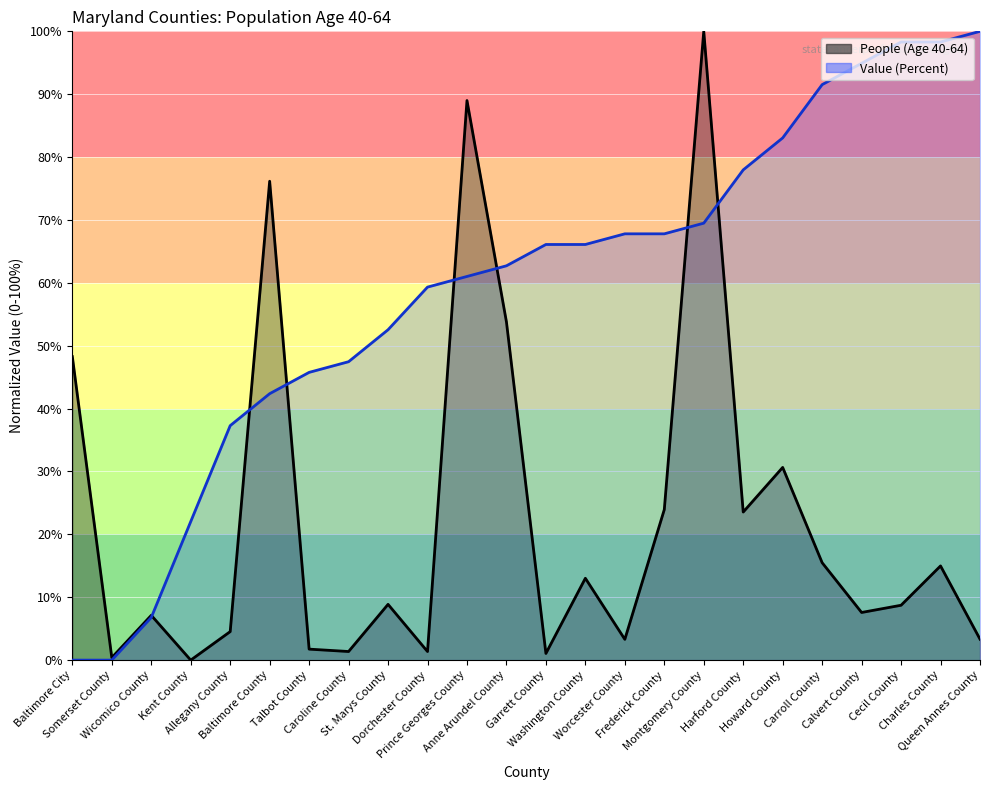

At Charles County, list the series in order from largest to smallest.

Value (Percent), People (Age 40-64)